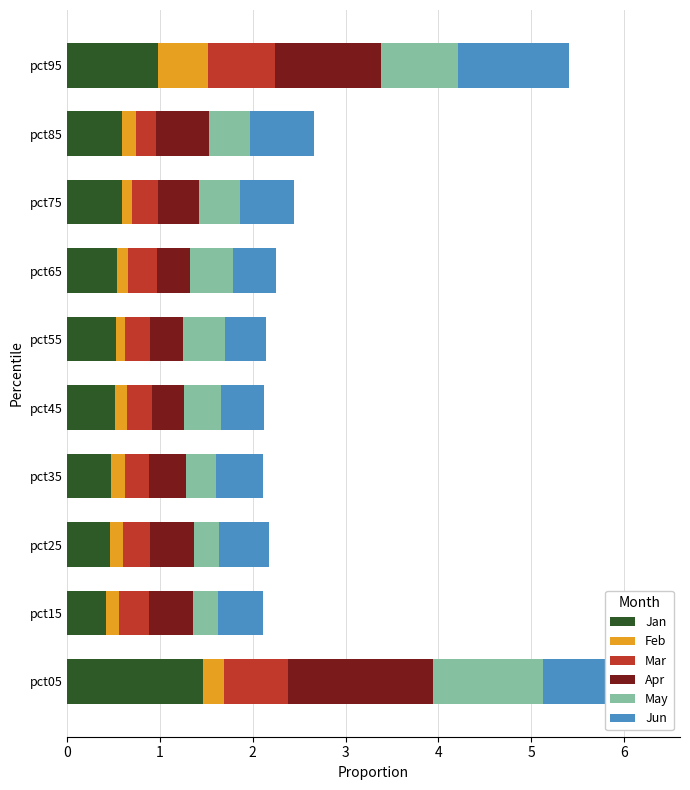

What is the sum of all Jan values?

6.6